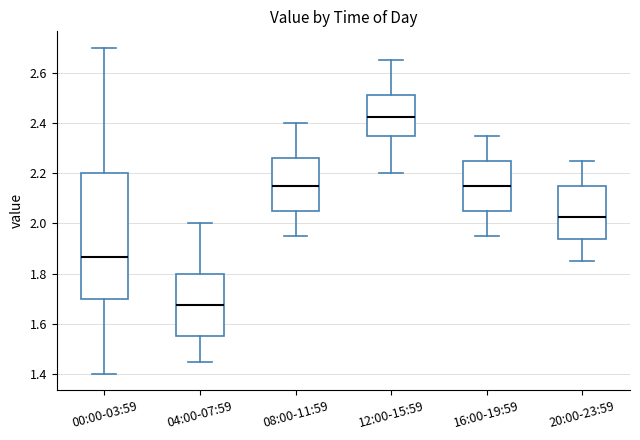

Reading left to right, read every box against the y-axis: the position of its median line, the range the box covers, and the ends of its whiskers. The values are not printed on the chart, so give them approximately, as read against the axis.

00:00-03:59: median 1.86, box 1.70 to 2.20, whiskers 1.40 to 2.70
04:00-07:59: median 1.68, box 1.56 to 1.80, whiskers 1.46 to 2.00
08:00-11:59: median 2.16, box 2.06 to 2.26, whiskers 1.96 to 2.40
12:00-15:59: median 2.42, box 2.36 to 2.52, whiskers 2.20 to 2.66
16:00-19:59: median 2.16, box 2.06 to 2.26, whiskers 1.96 to 2.36
20:00-23:59: median 2.02, box 1.94 to 2.16, whiskers 1.86 to 2.26